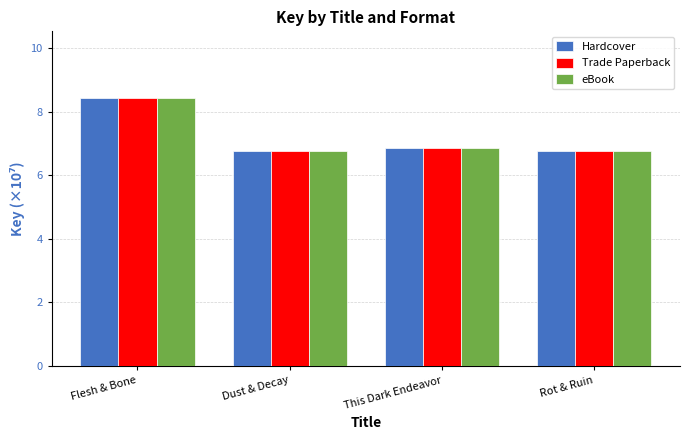

What is the highest value of the Trade Paperback series?

8.4